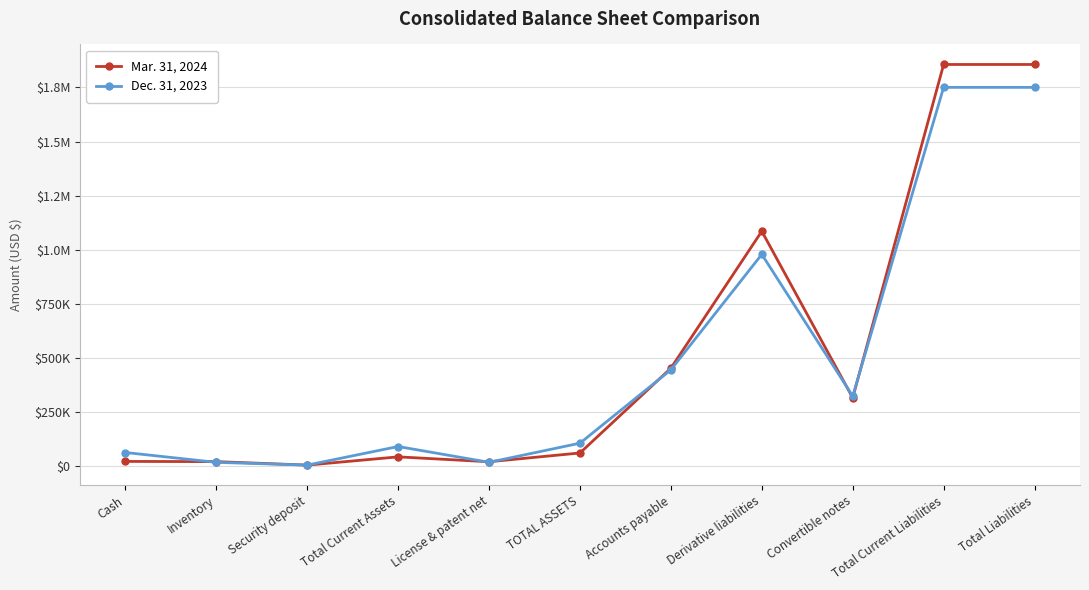

What is the minimum value for Dec. 31, 2023?

2500